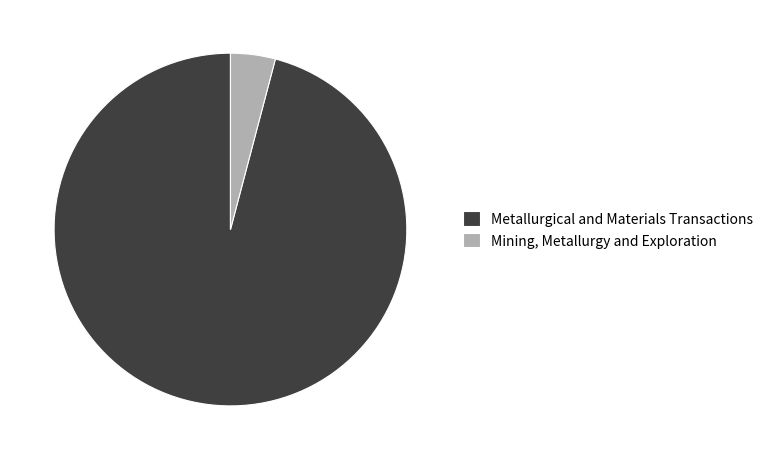

Rank the categories by value from lowest to highest.

Mining, Metallurgy and Exploration, Metallurgical and Materials Transactions